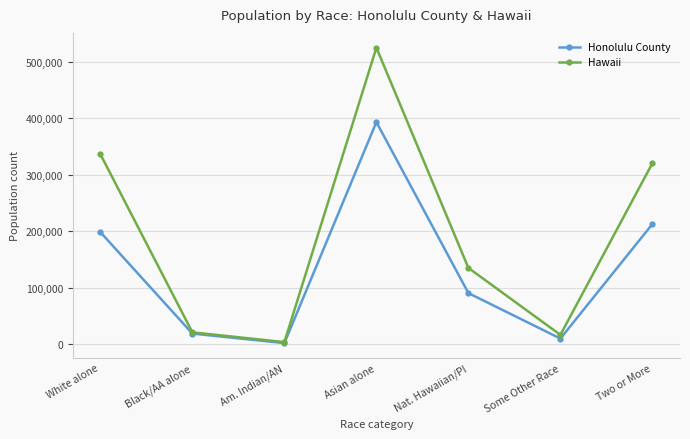

Reading left to right, what are all the values shown in this chart?

Honolulu County: 198732	19256	2438	393418	90878	10457	213036
Hawaii: 336599	21424	4164	525078	135422	16985	320629